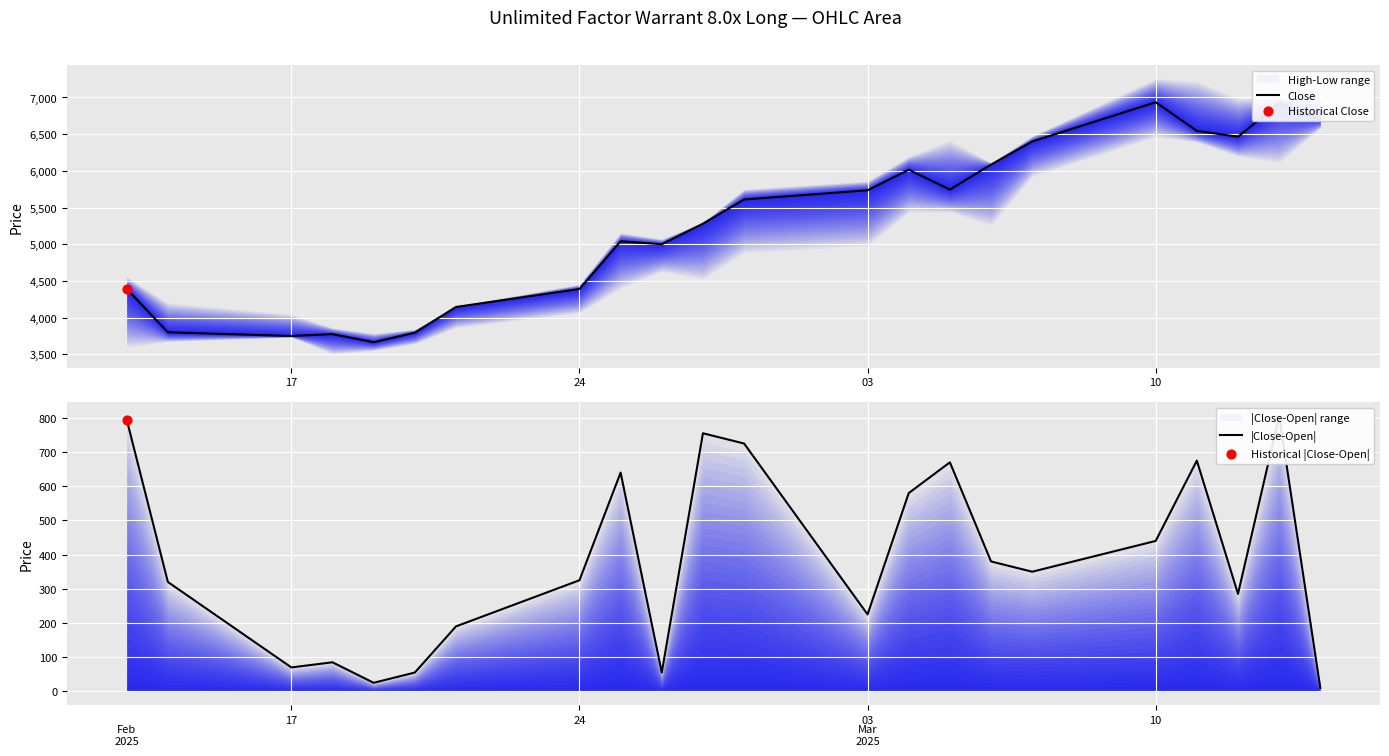

What is the total value across all series at 10?

3860